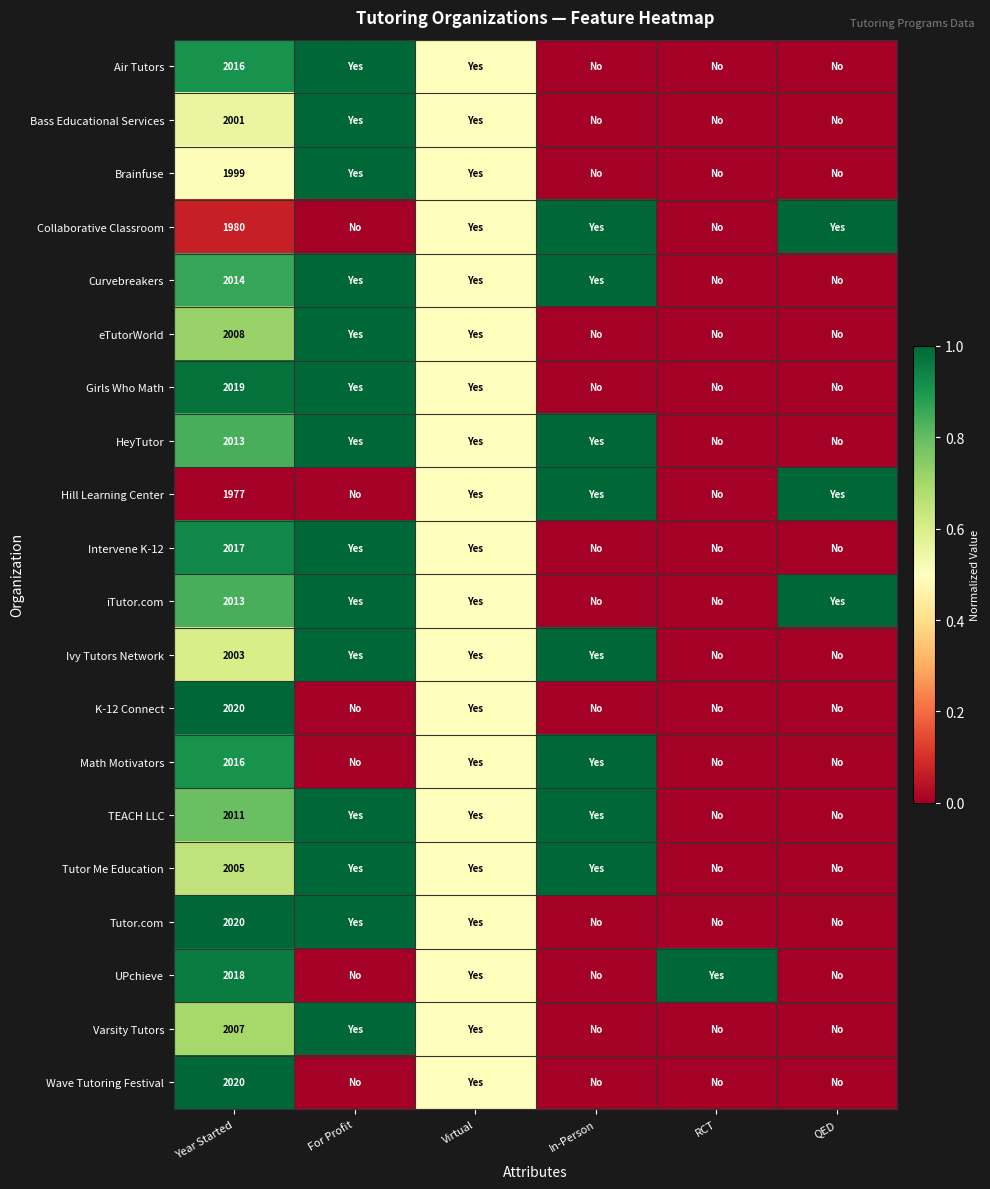

Is it true that Tutor Me Education equals 2005.0 at Year Started?

True